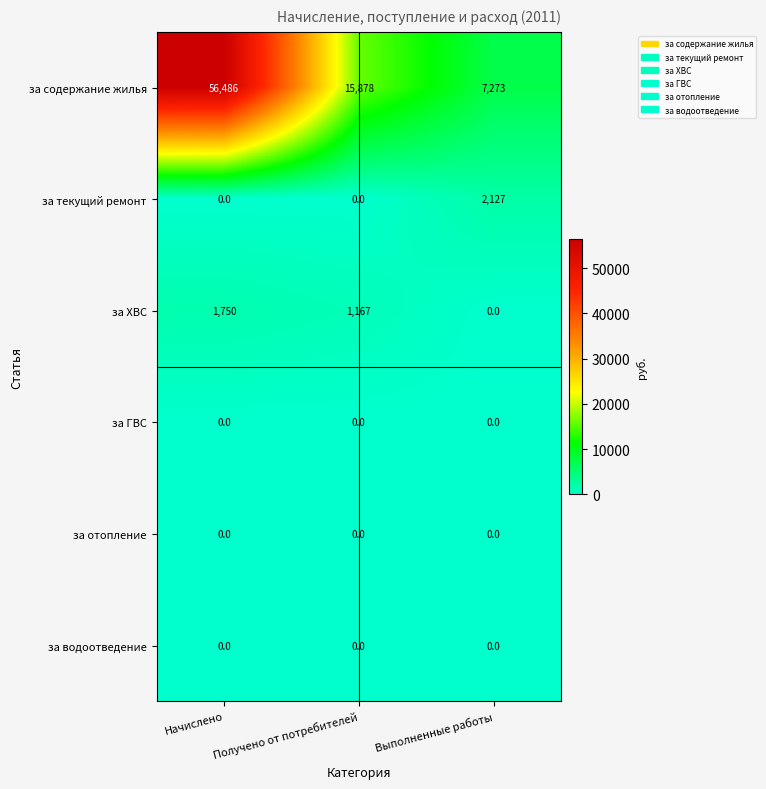

Which series has the widest spread of values?

за содержание жилья